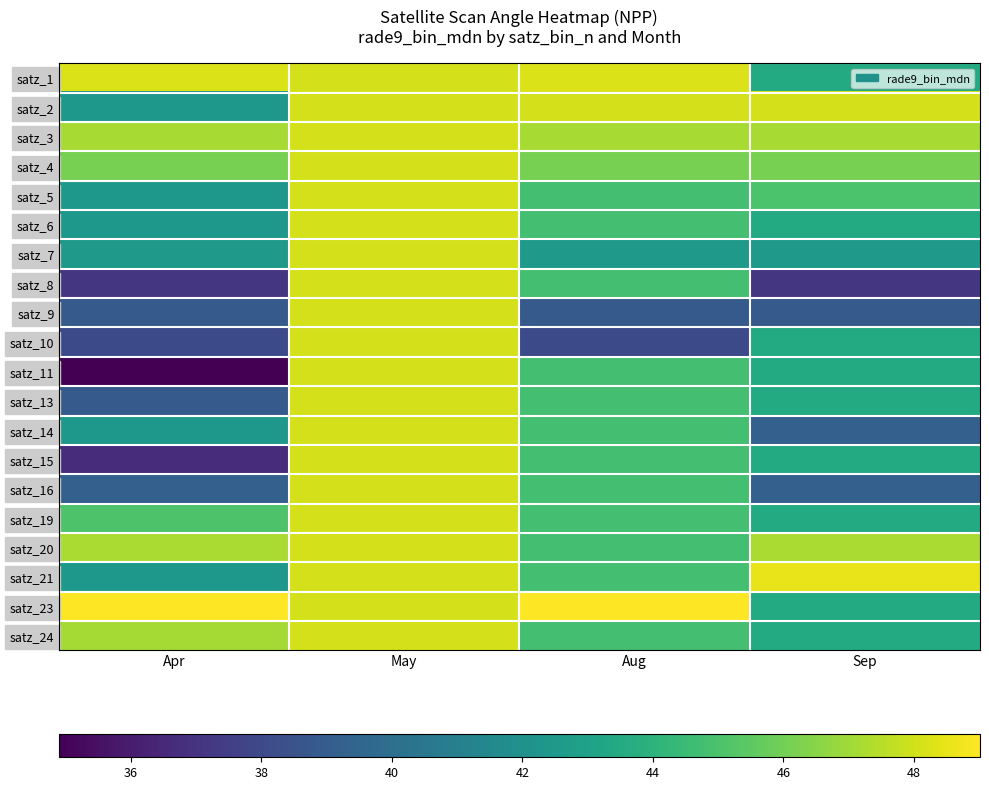

What is the greatest value displayed?

49.0